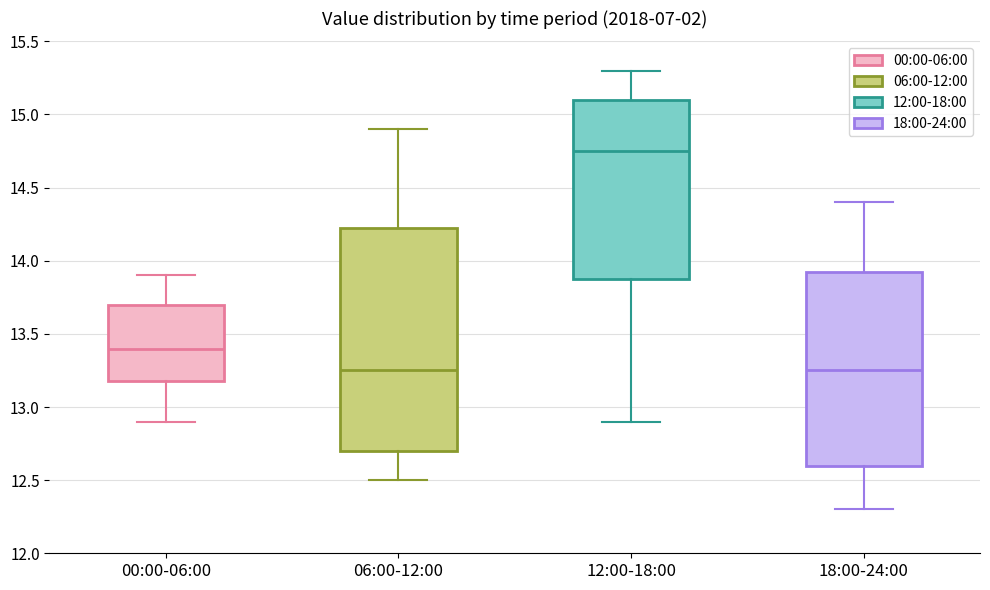

Which box is the tallest, from its lower edge to its upper edge?

06:00-12:00